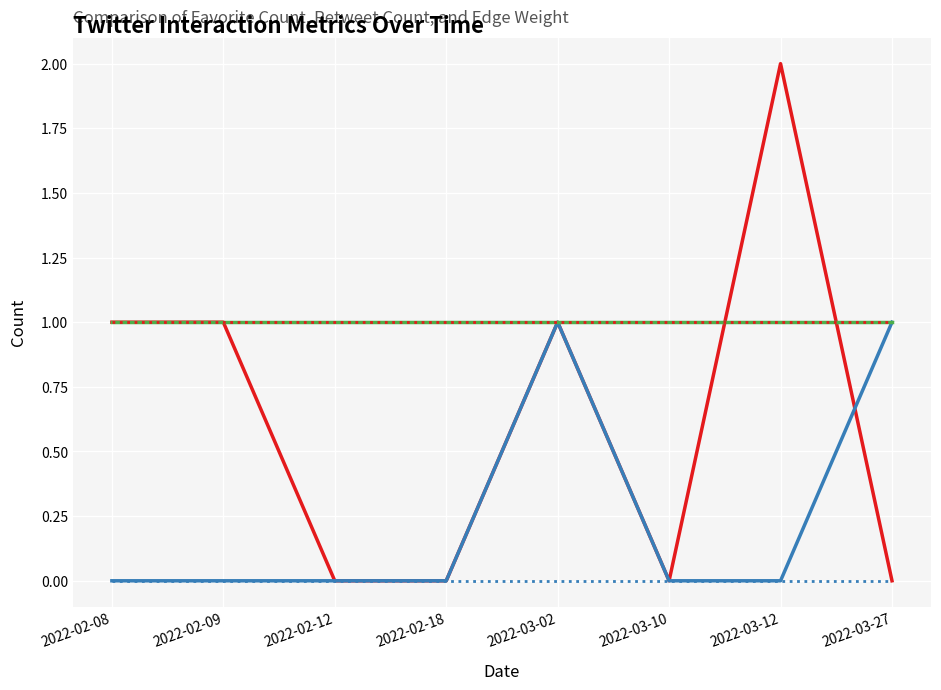

Does the chart display data point markers on the line(s)?

No